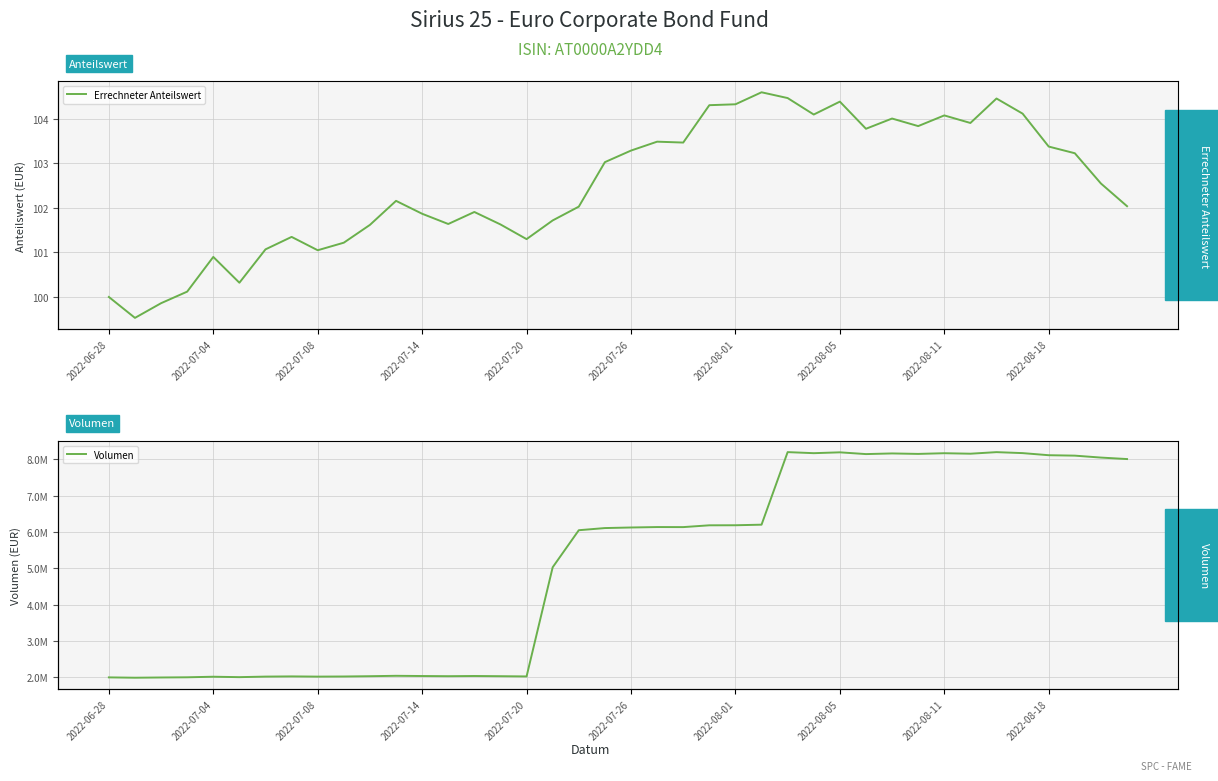

Rank the series by their maximum value, from lowest to highest.

Errechneter Anteilswert, Volumen